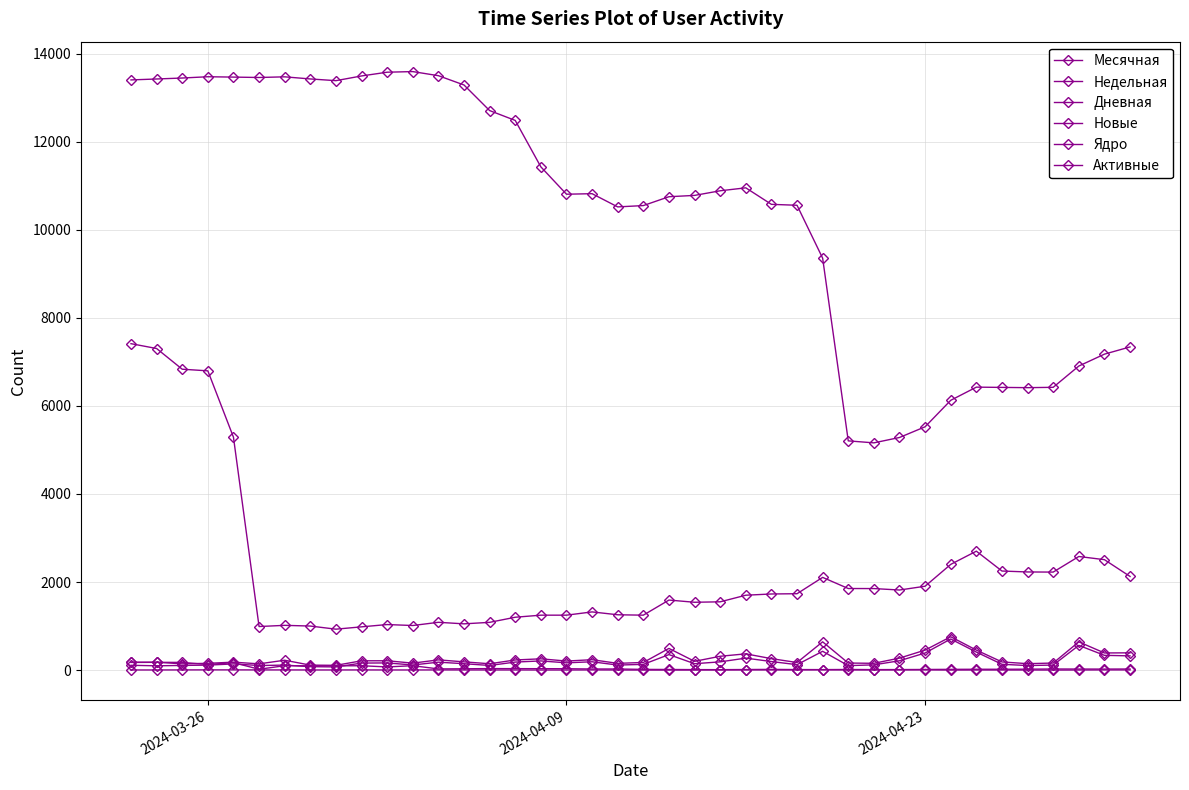

How many interior local valleys does the Активные series have?

2